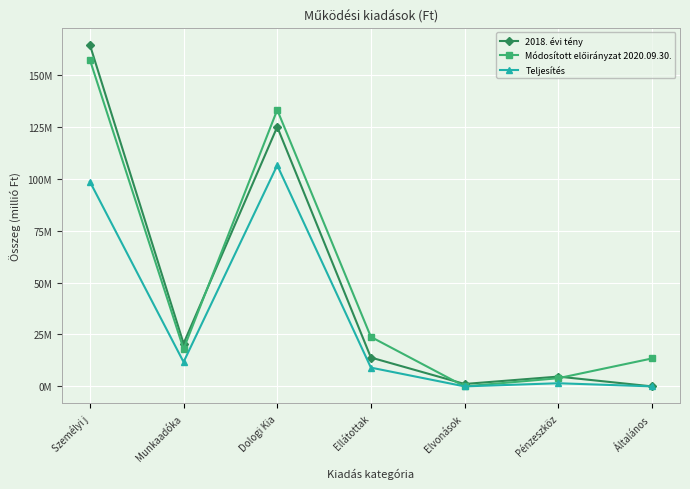

List the series in order of their peak value, highest first.

2018. évi tény, Módosított előirányzat 2020.09.30., Teljesítés